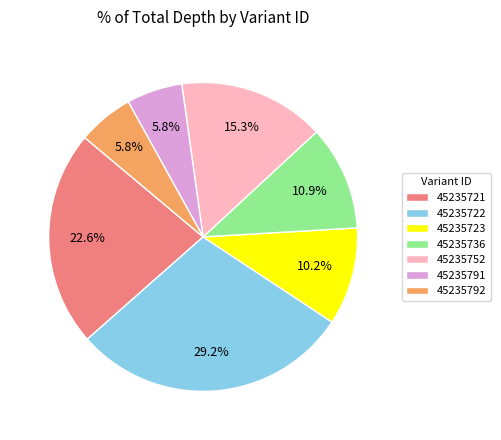

Does any single category account for the majority?

No